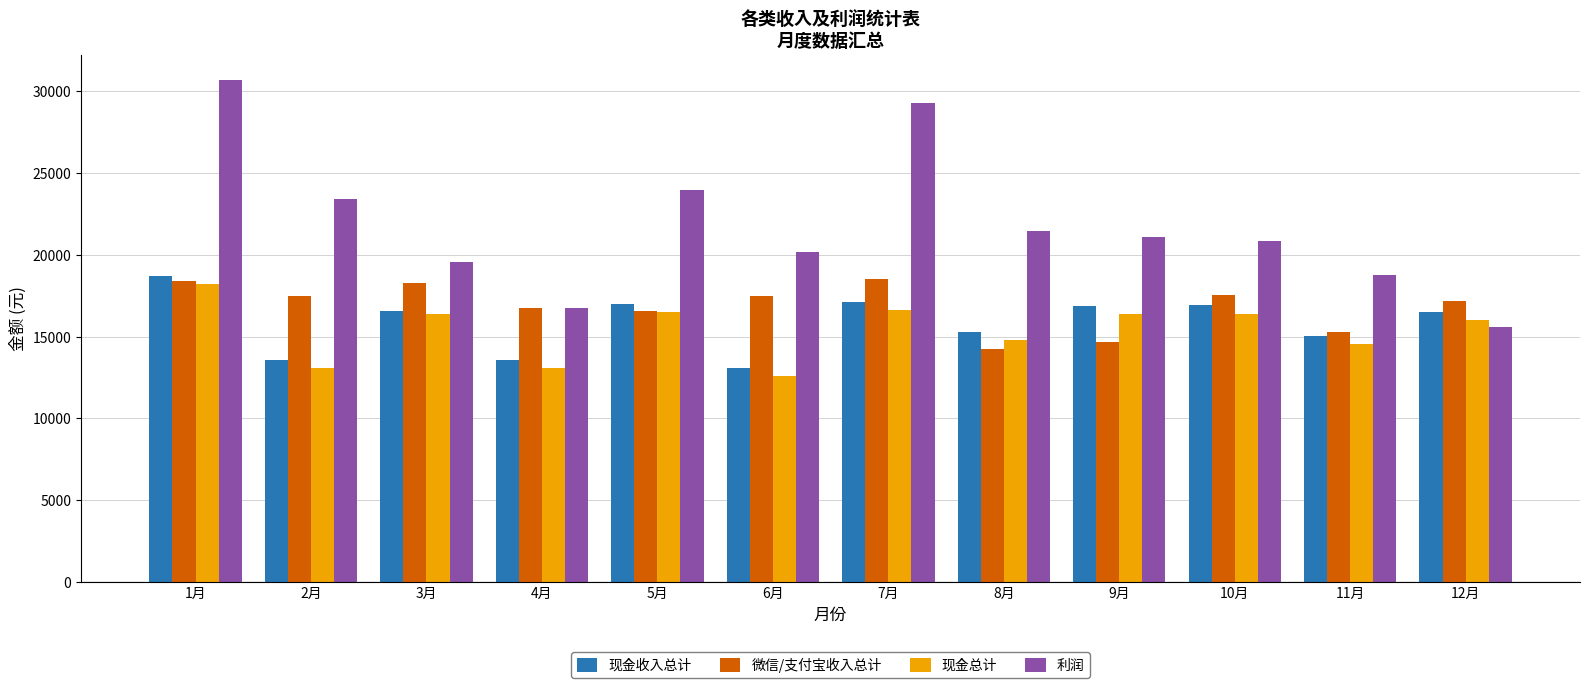

The value of 现金总计 at 5月 is 4355. True or false?

False